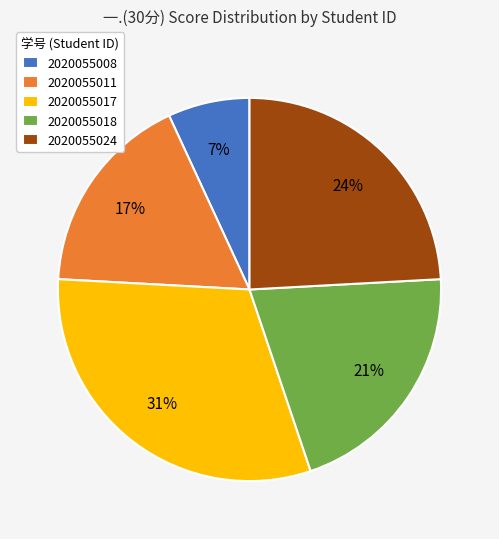

Count the number of slices in the pie.

5